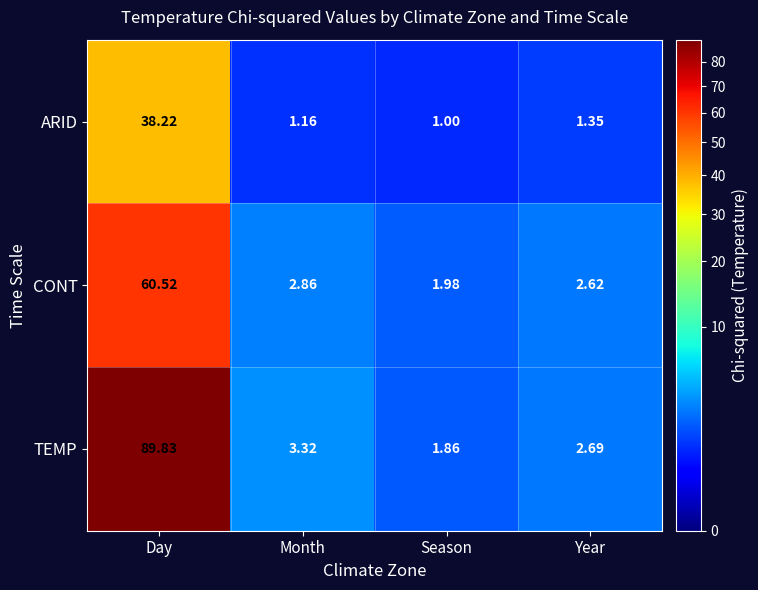

Which series changed the most between Month and Season?

TEMP